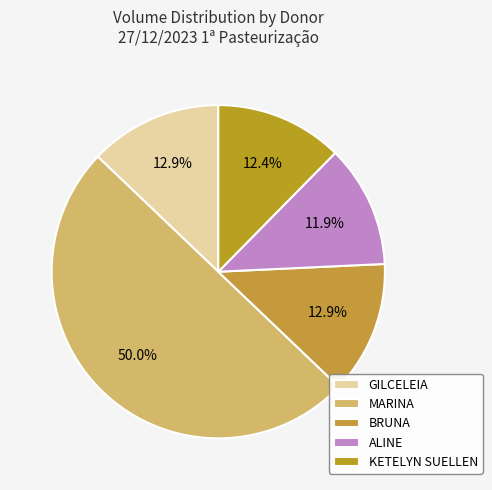

How many segments does this pie chart have?

5